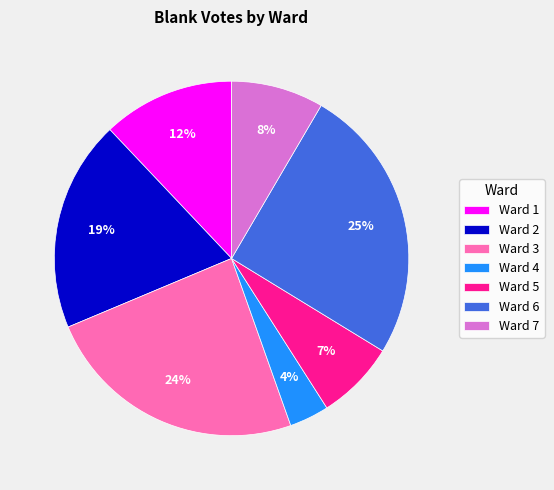

What percentage is the Ward 7 slice, to the nearest percent?

8%